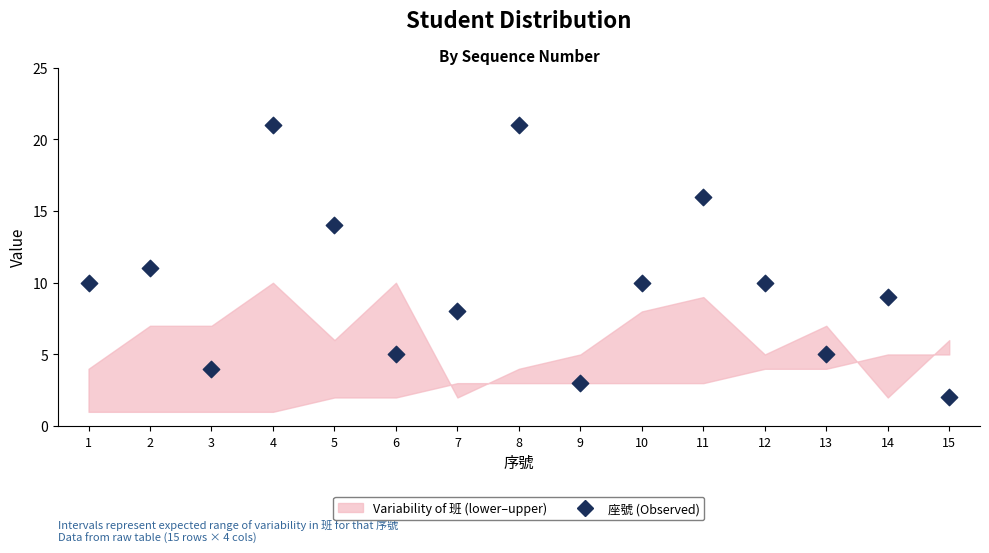

What is the range of Y values (max minus min)?

19